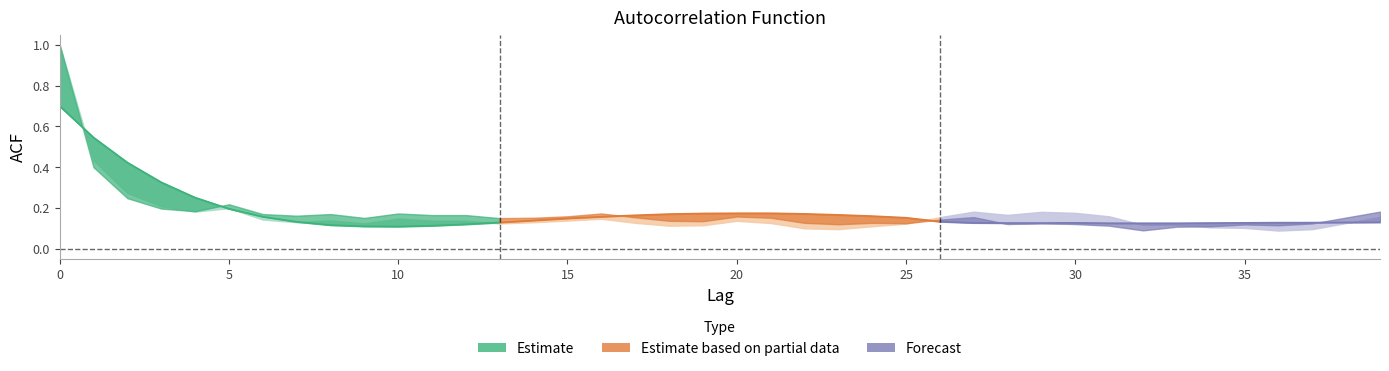

True or false: acf_shown_smooth and acf_li intersect in this chart.

True